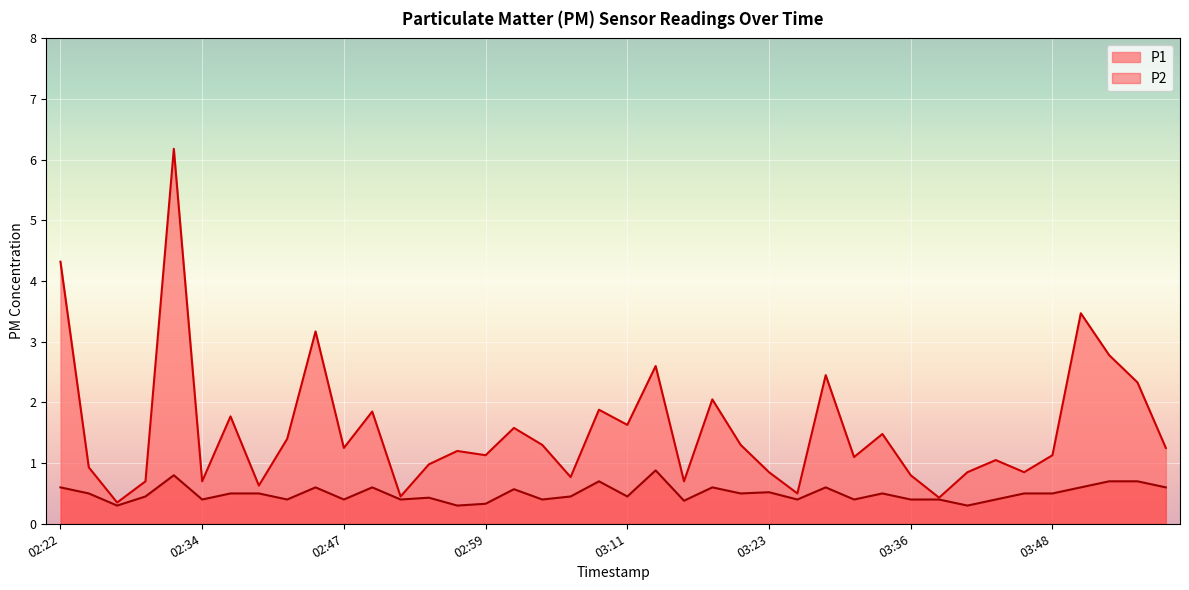

What is the difference between the maximum and minimum values in the P2 series?

0.6